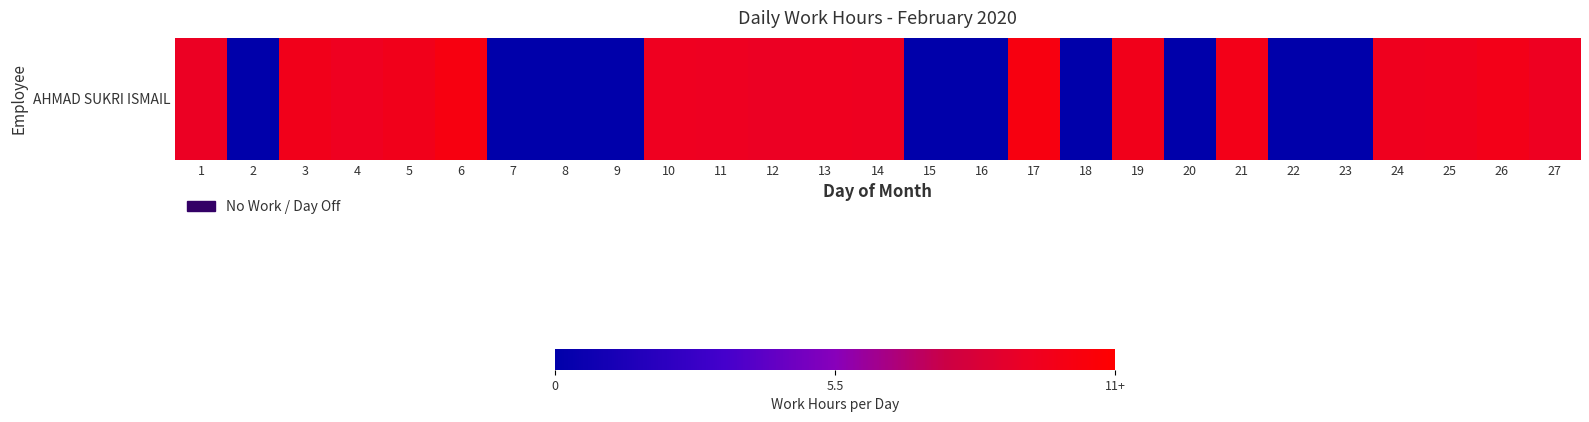

What is the change in value from 19 to 27?

-0.3